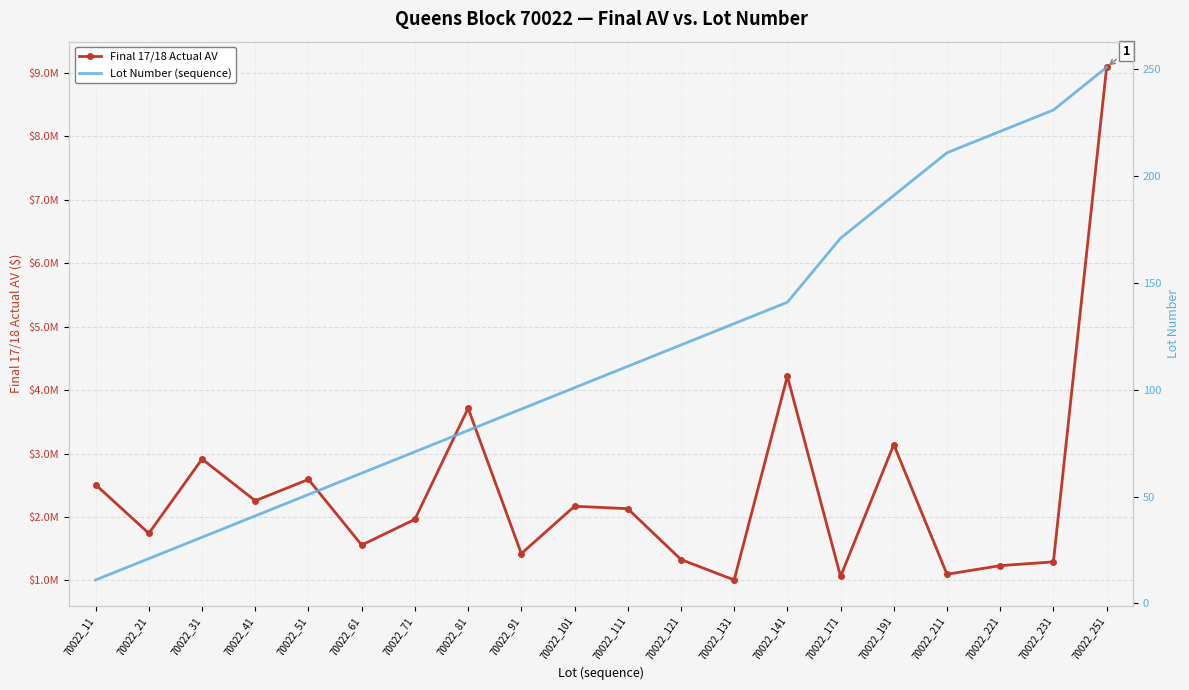

Reading left to right, list all the values displayed in this chart.

Final 17/18 Actual AV: 2508750	1742400	2913750	2256300	2592450	1557450	1963350	3714300	1422675	2169450	2131200	1329750	1007550	4219200	1062450	3141450	1097100	1233000	1292693	9089550
Lot Number (sequence): 11	21	31	41	51	61	71	81	91	101	111	121	131	141	171	191	211	221	231	251